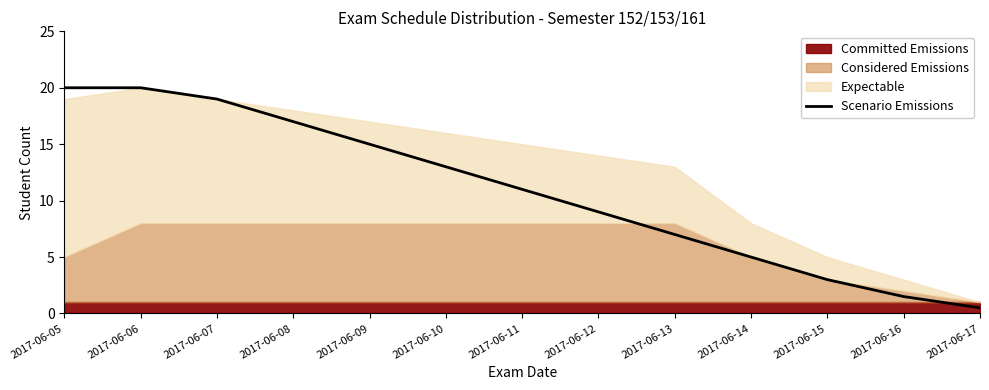

Rank the categories by value from highest to lowest.

2017-06-05, 2017-06-06, 2017-06-07, 2017-06-08, 2017-06-09, 2017-06-10, 2017-06-11, 2017-06-12, 2017-06-13, 2017-06-14, 2017-06-15, 2017-06-16, 2017-06-17